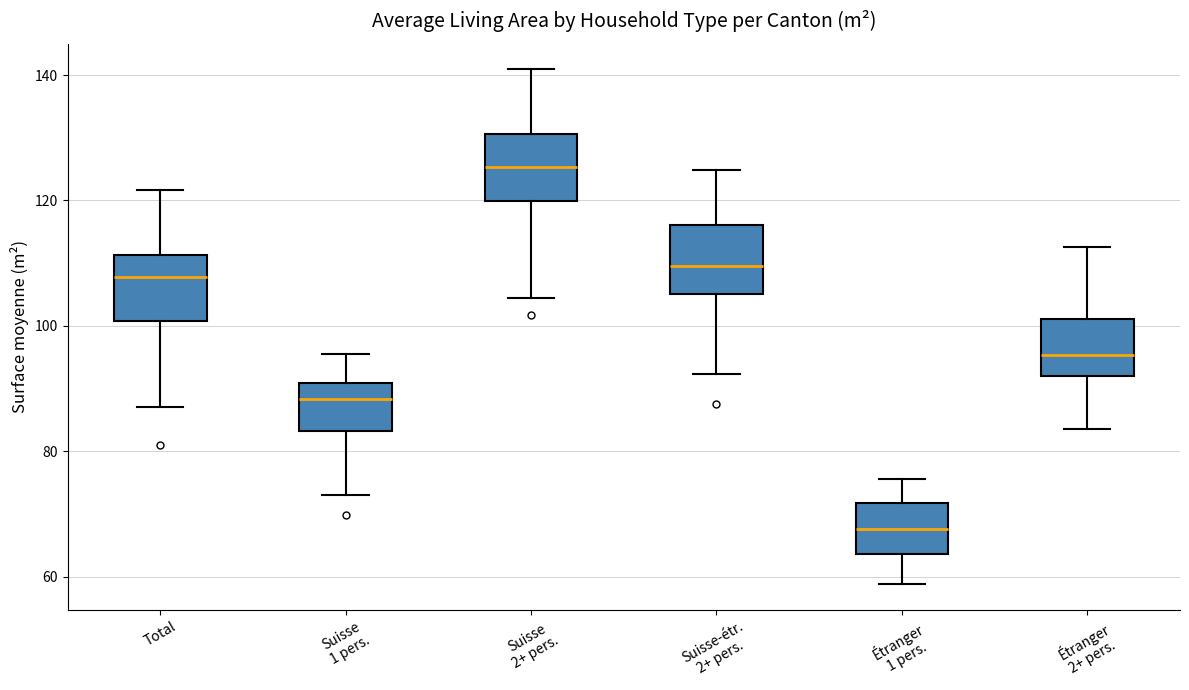

Reading left to right, read every box against the y-axis: the position of its median line, the range the box covers, and the ends of its whiskers. The values are not printed on the chart, so give them approximately, as read against the axis.

Total: median 108, box 100 to 112, whiskers 88 to 122
Suisse 1 pers.: median 88, box 84 to 90, whiskers 74 to 96
Suisse 2+ pers.: median 126, box 120 to 130, whiskers 104 to 140
Suisse-étr. 2+ pers.: median 110, box 106 to 116, whiskers 92 to 124
Étranger 1 pers.: median 68, box 64 to 72, whiskers 58 to 76
Étranger 2+ pers.: median 96, box 92 to 102, whiskers 84 to 112